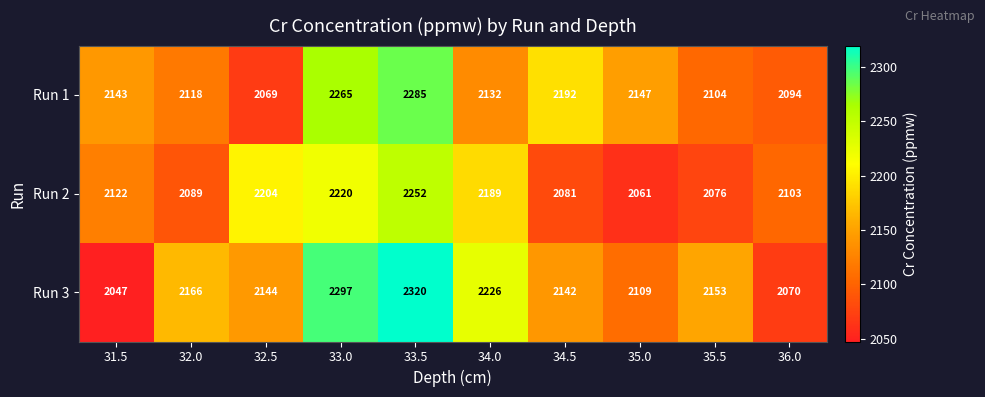

List the labels in order of Run 2 value, smallest first.

35.0, 35.5, 34.5, 32.0, 36.0, 31.5, 34.0, 32.5, 33.0, 33.5